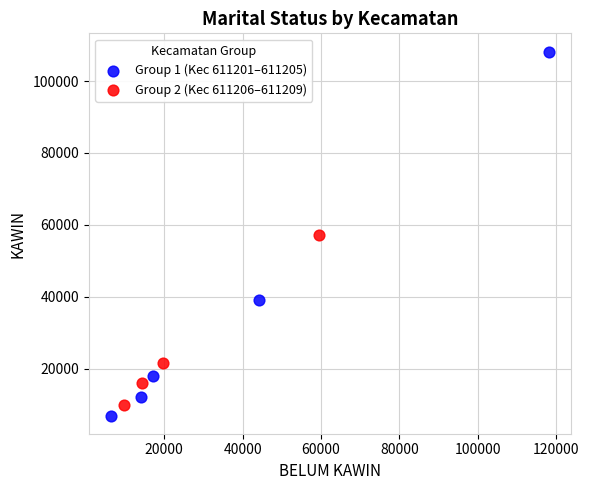

Which series reaches the maximum Y coordinate?

Group 1 (Kec 611201–611205)